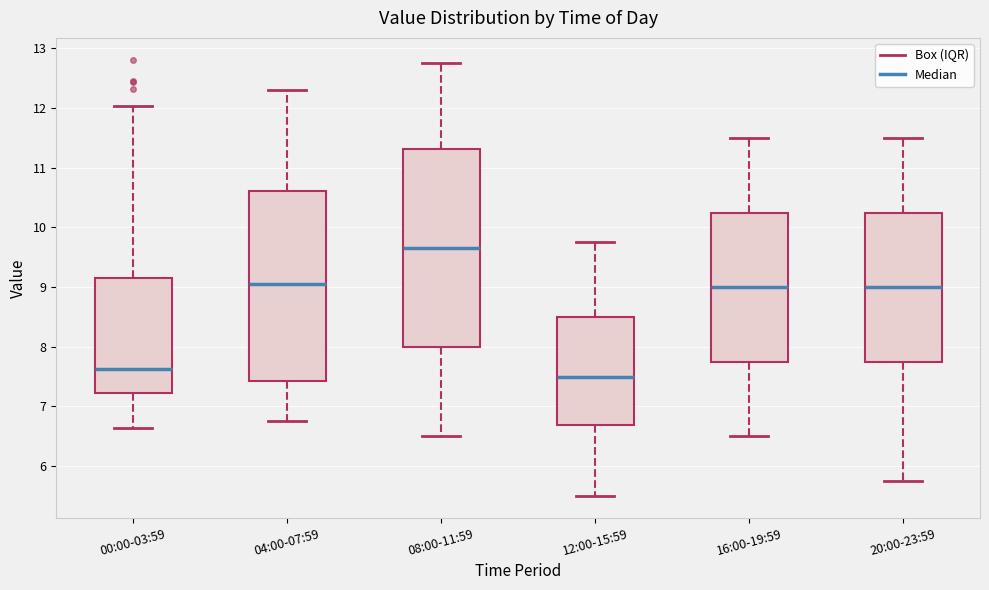

Where does the upper whisker of the box for 00:00-03:59 end on the y-axis? The values are not printed on the chart, so give them approximately, as read against the axis.

12.0